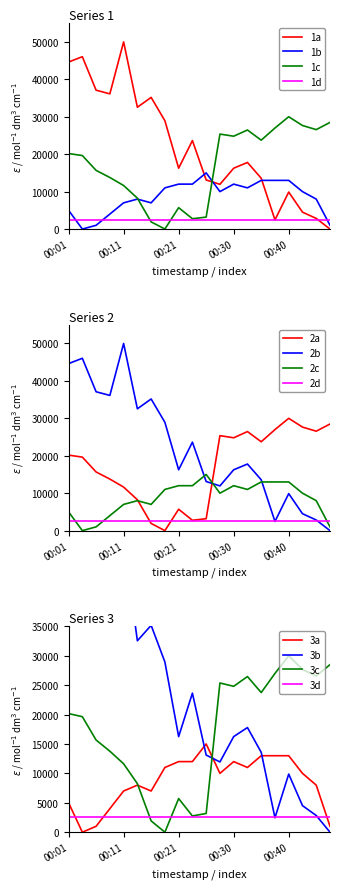

At which label does 1c reach its peak?

00:40